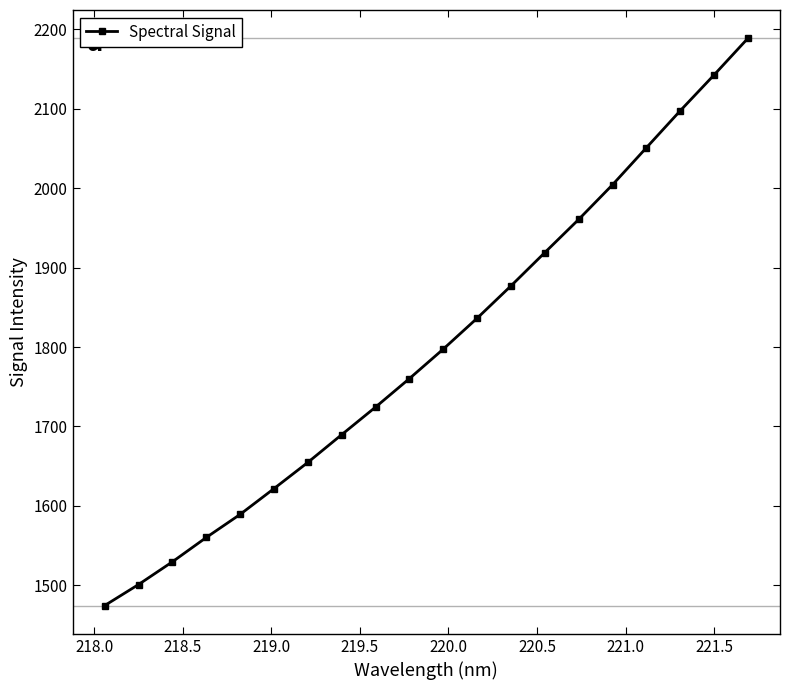

What is the value of the 4th point from the left?

1560.3